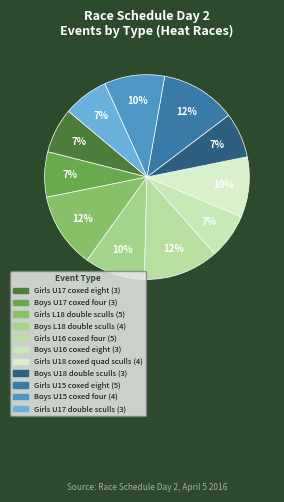

The Boys U16 coxed eight slice represents 7% of the pie. True or false?

True